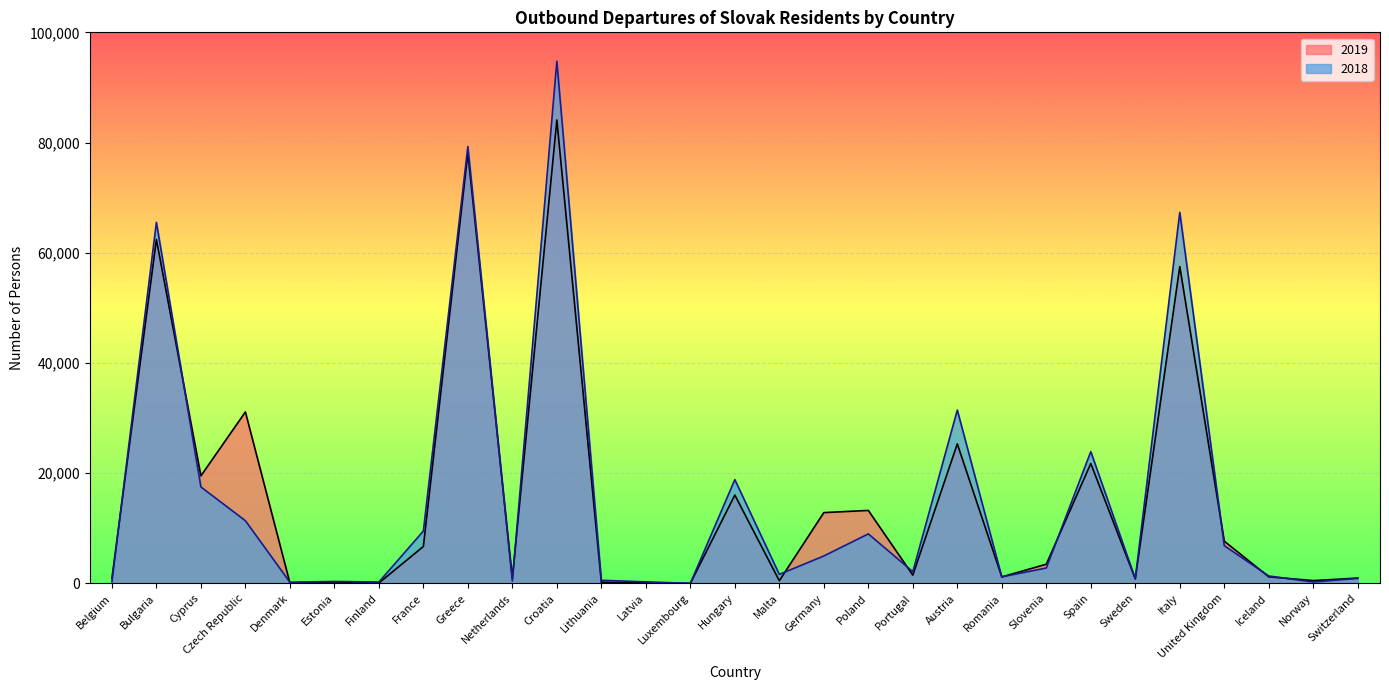

How many times do 2019 and 2018 cross each other?

12